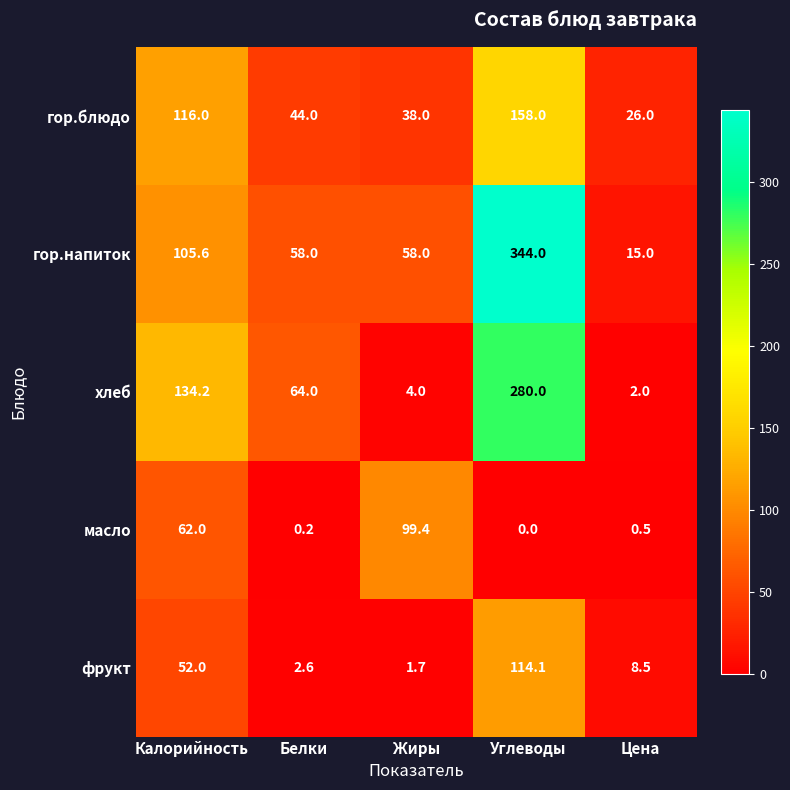

What is the average value of the фрукт series?

35.8